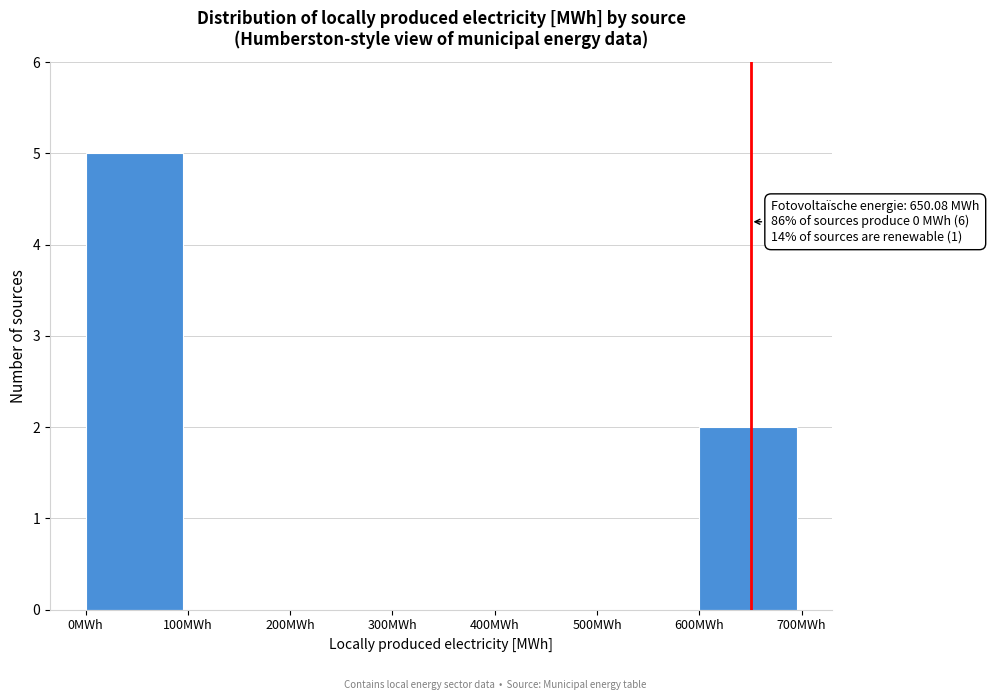

Over which range of the x-axis is the bar tallest?

0 to 100